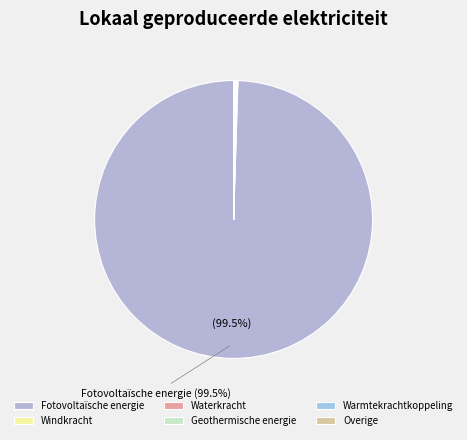

How many slices are in this pie chart?

6